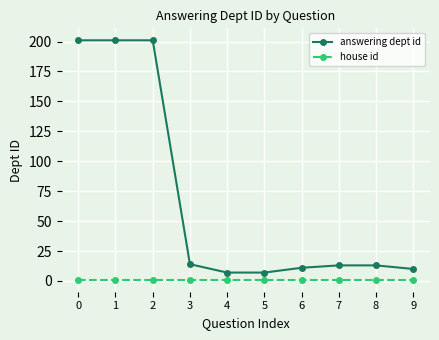

List the series in order of their overall mean, highest first.

answering dept id, house id